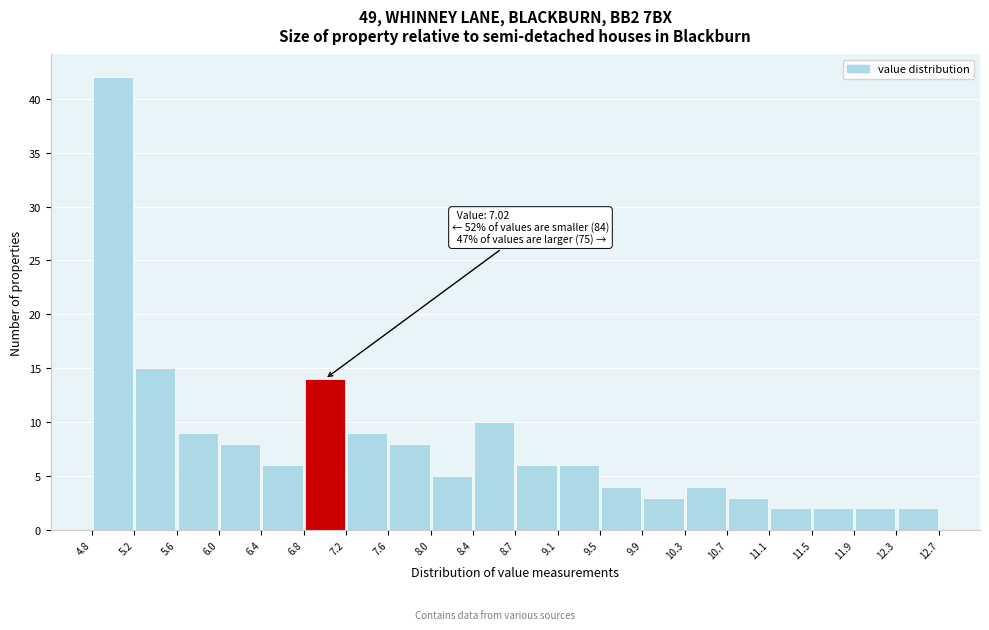

Which range on the x-axis has the tallest bar?

4.8 to 5.2